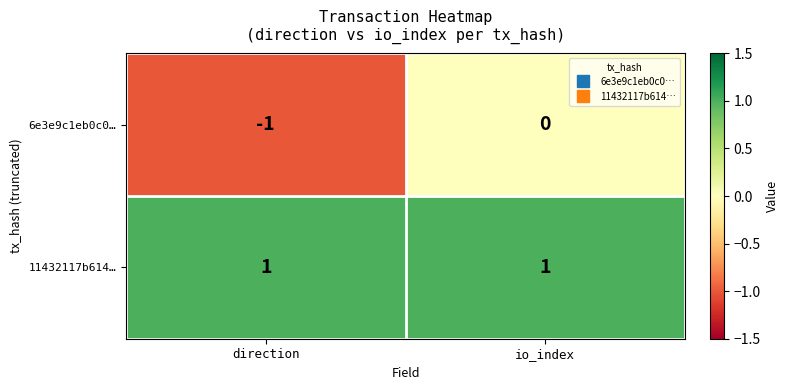

Which series changed the most between direction and io_index?

6e3e9c1eb0c0…